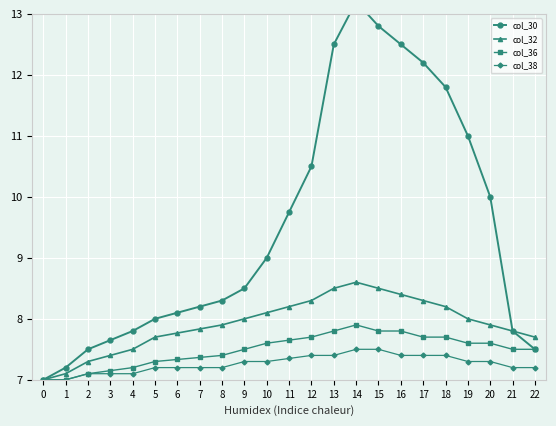

Rank the series at 11 from highest to lowest value.

col_30, col_32, col_36, col_38